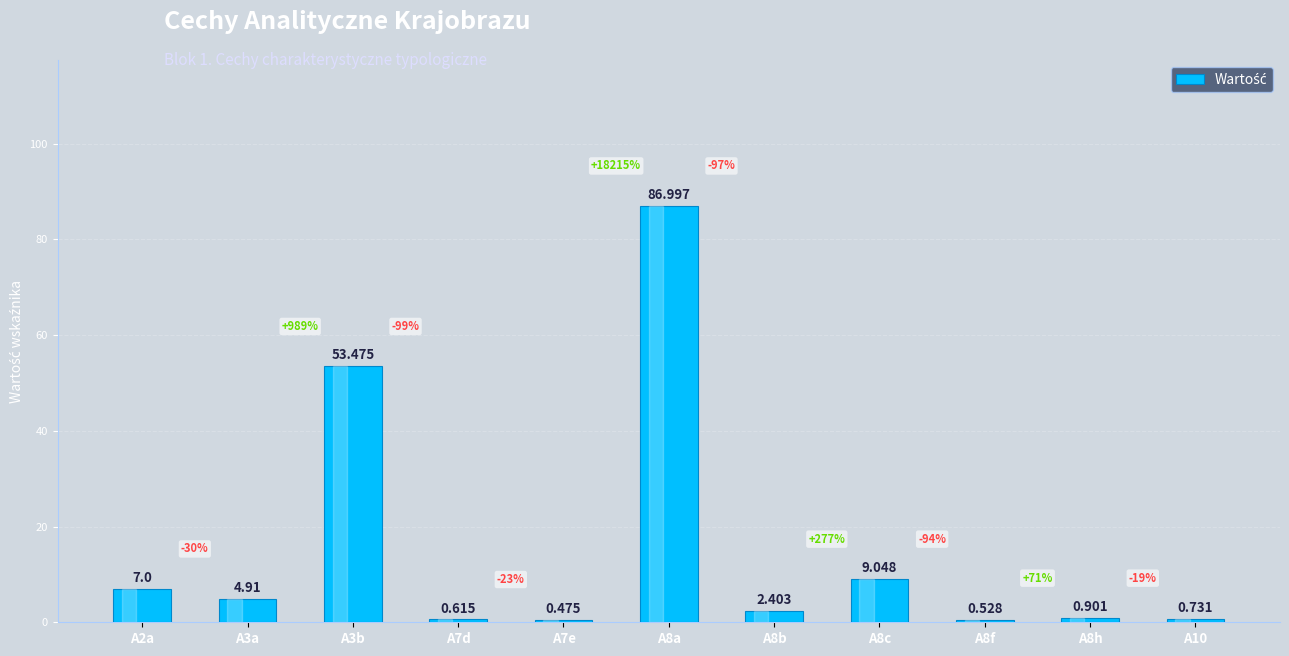

What position from the left is A10?

11